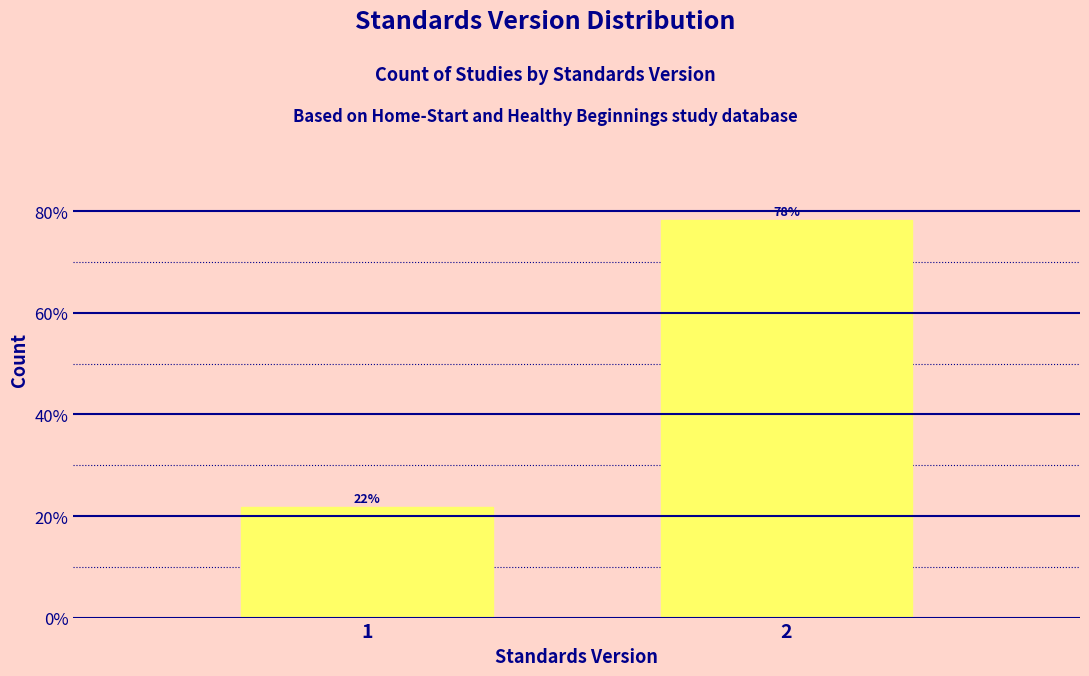

Does the chart contain any negative values?

No